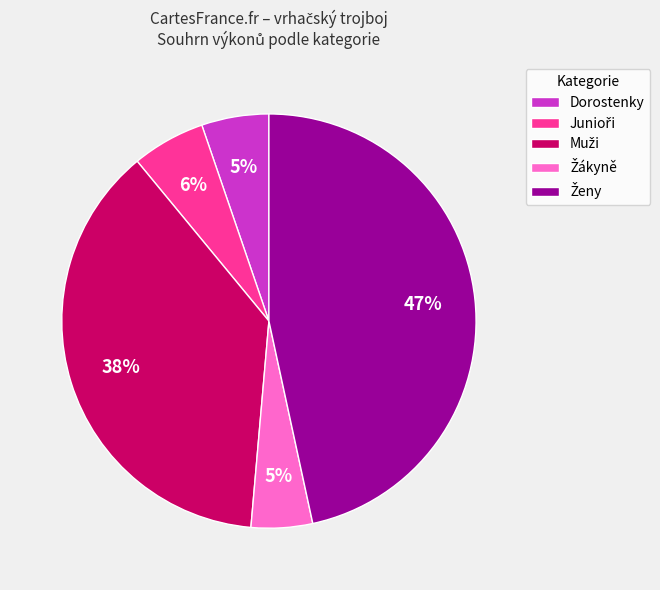

How many segments does this pie chart have?

5